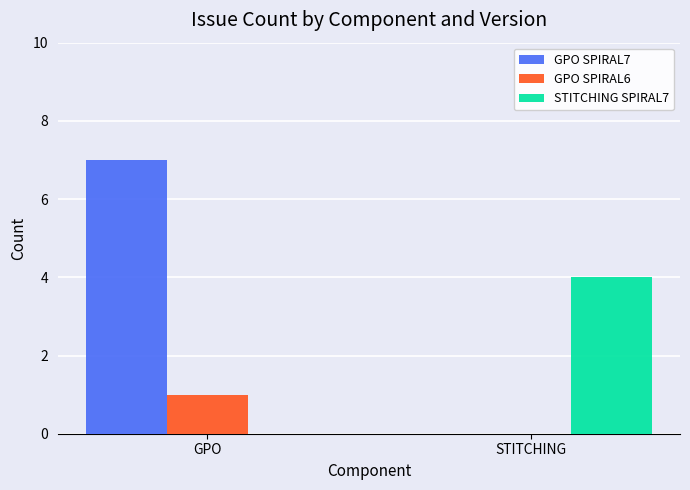

Is it true that STITCHING SPIRAL7 equals -2 at GPO?

False